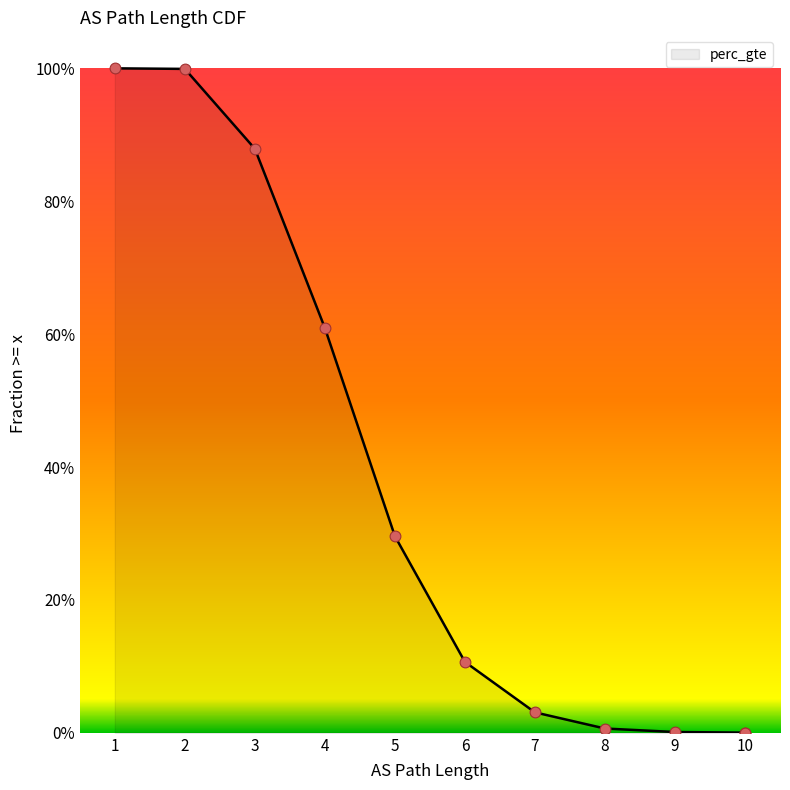

What is the change in value from 3 to 10?

-0.9